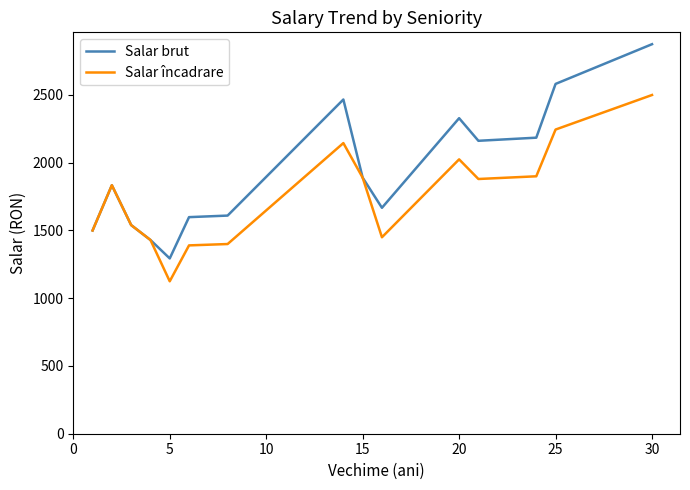

Rank the series by their average value, from lowest to highest.

Salar încadrare, Salar brut